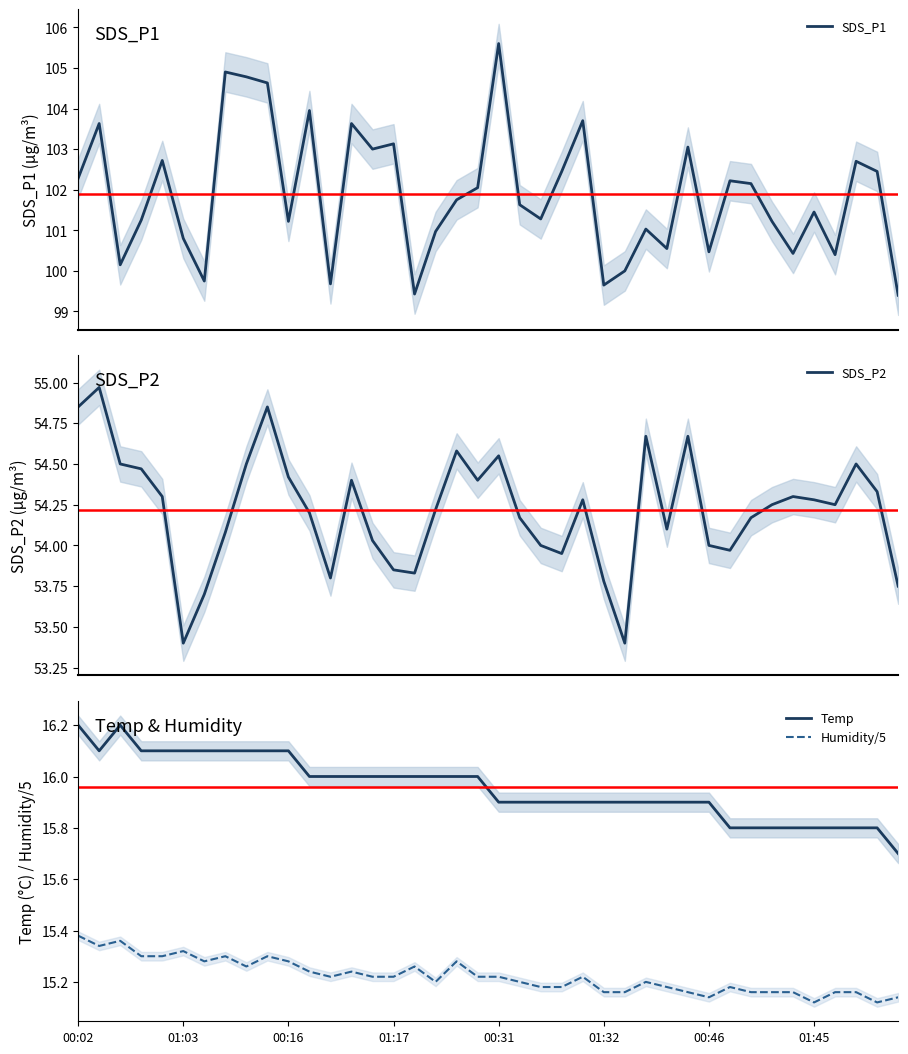

True or false: Humidity/5 and SDS_P2 cross at least once.

False